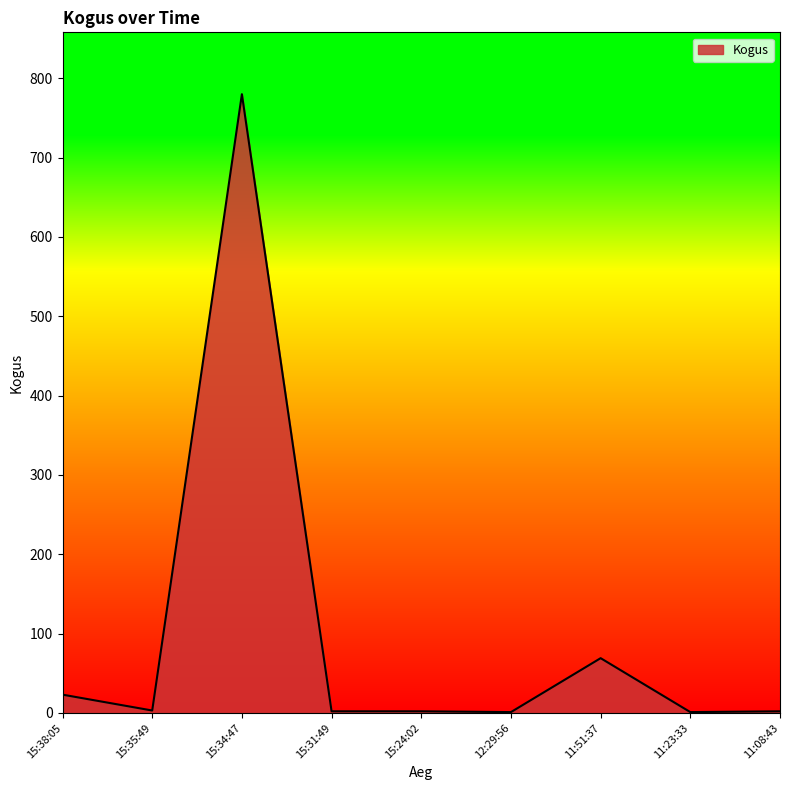

At which category does the chart reach its peak across all series?

15:34:47